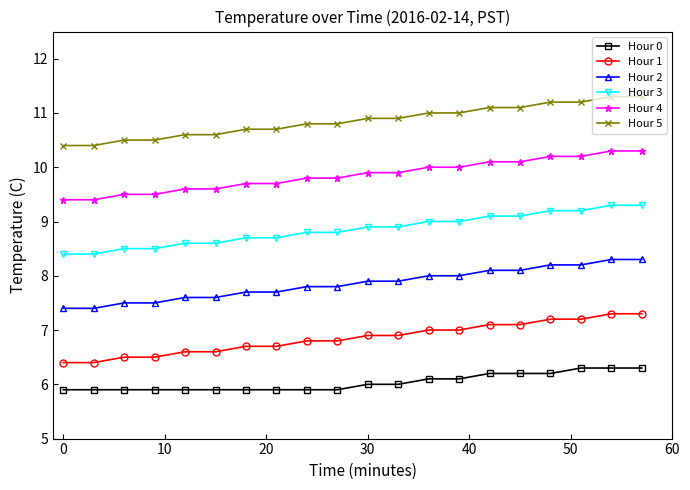

Which series has the largest total across all categories?

Hour 5